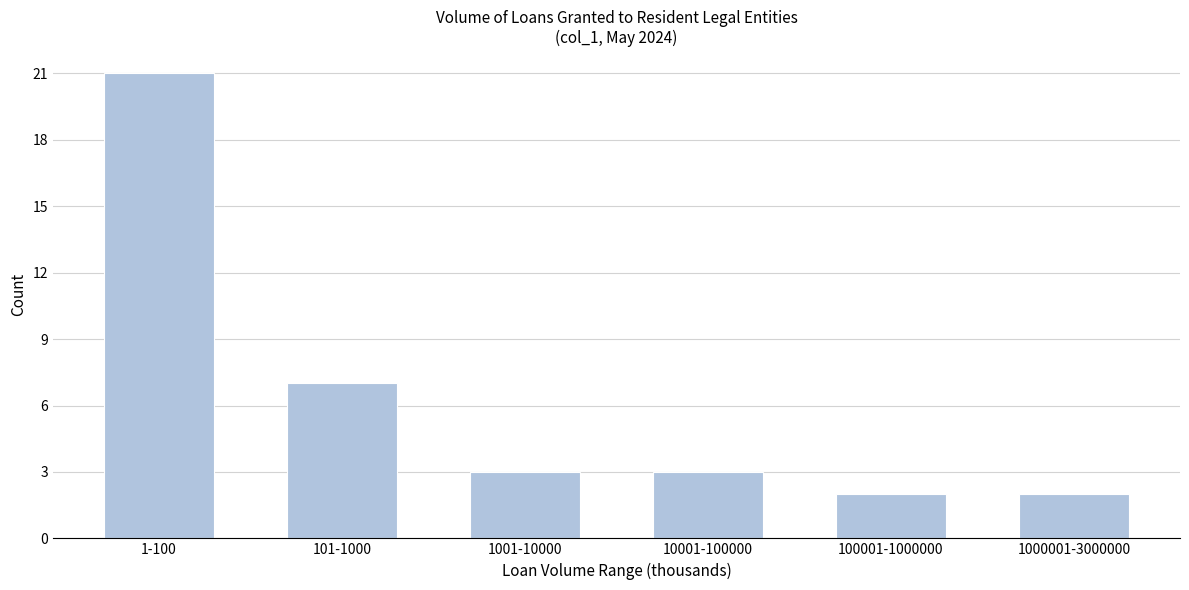

Reading left to right, extract all data points from this chart.

1-100=21	101-1000=7	1001-10000=3	10001-100000=3	100001-1000000=2	1000001-3000000=2